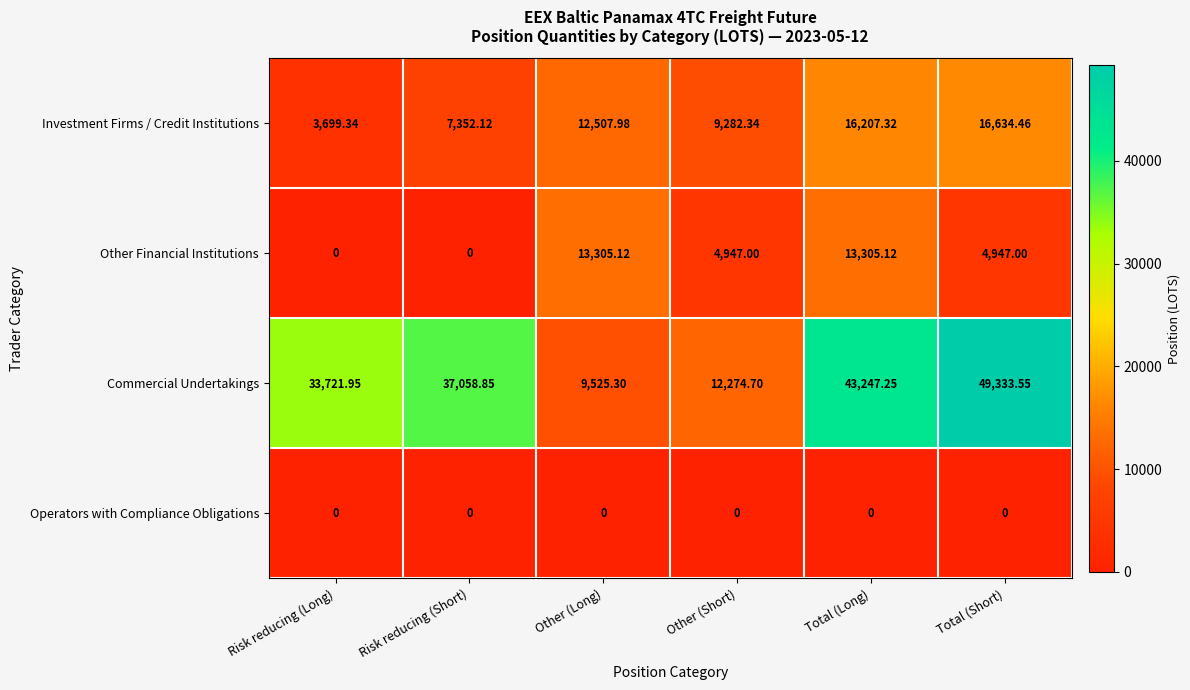

Between Other (Long) and Other (Short), which series saw the biggest shift?

Other Financial Institutions